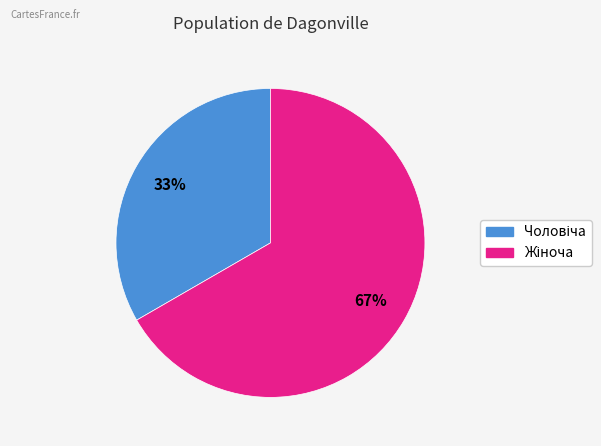

Is there any slice that represents more than half of the pie?

Yes